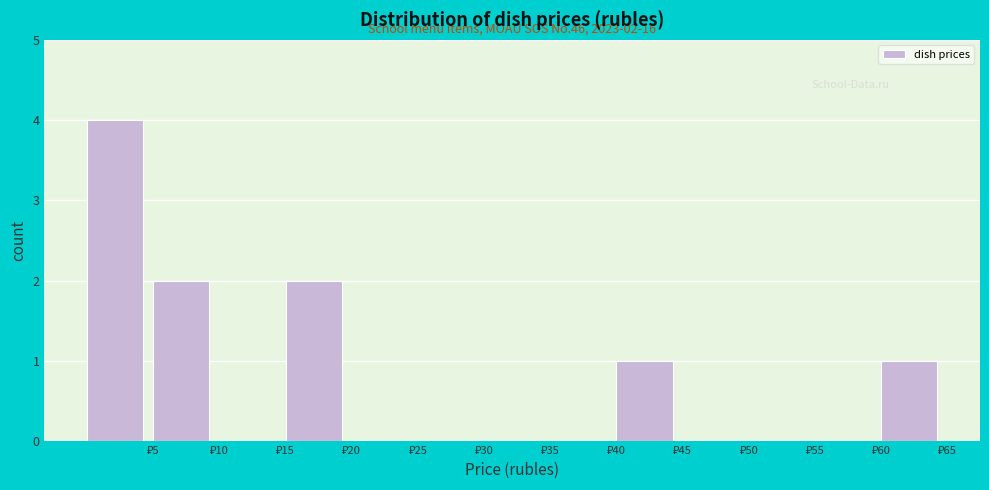

Over which range of the x-axis is the bar tallest?

0 to 5